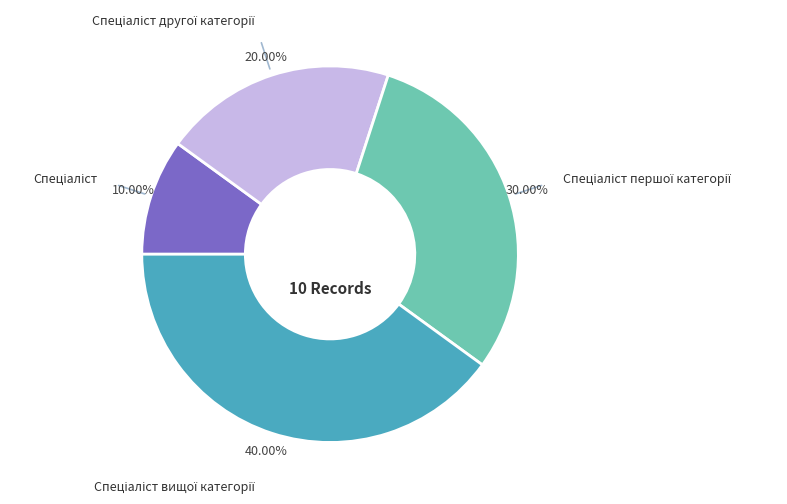

Is there any slice that represents more than half of the pie?

No